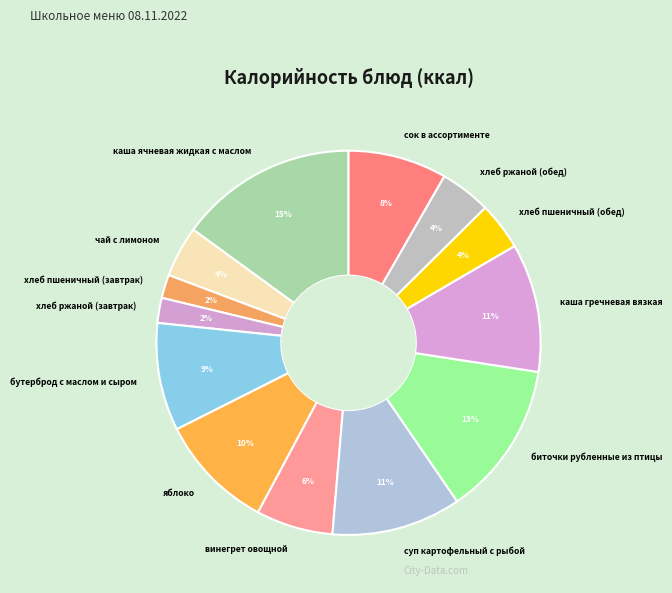

True or false: бутерброд с маслом и сыром accounts for 23% of the total.

False